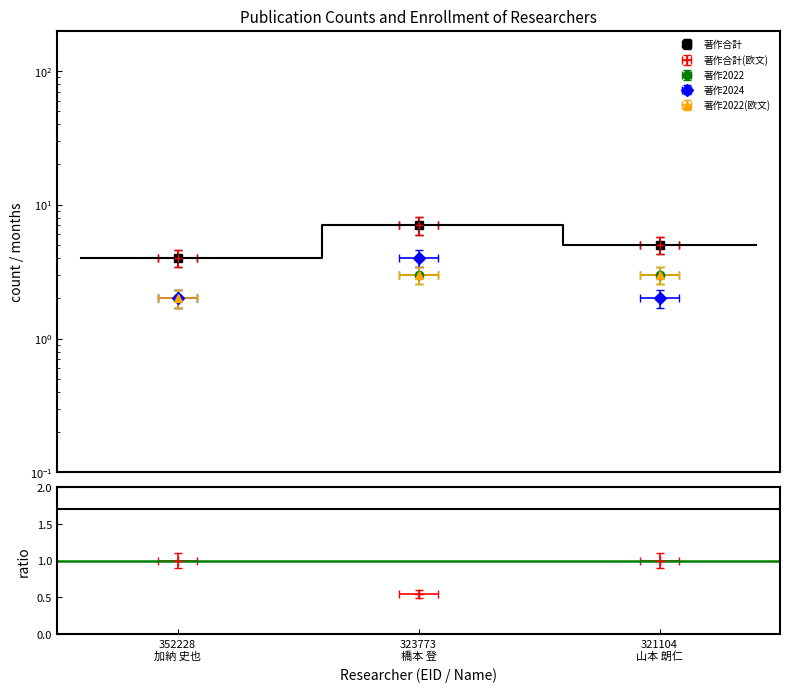

Between 323773
橋本 登 and 352228
加納 史也, which is larger?

323773
橋本 登